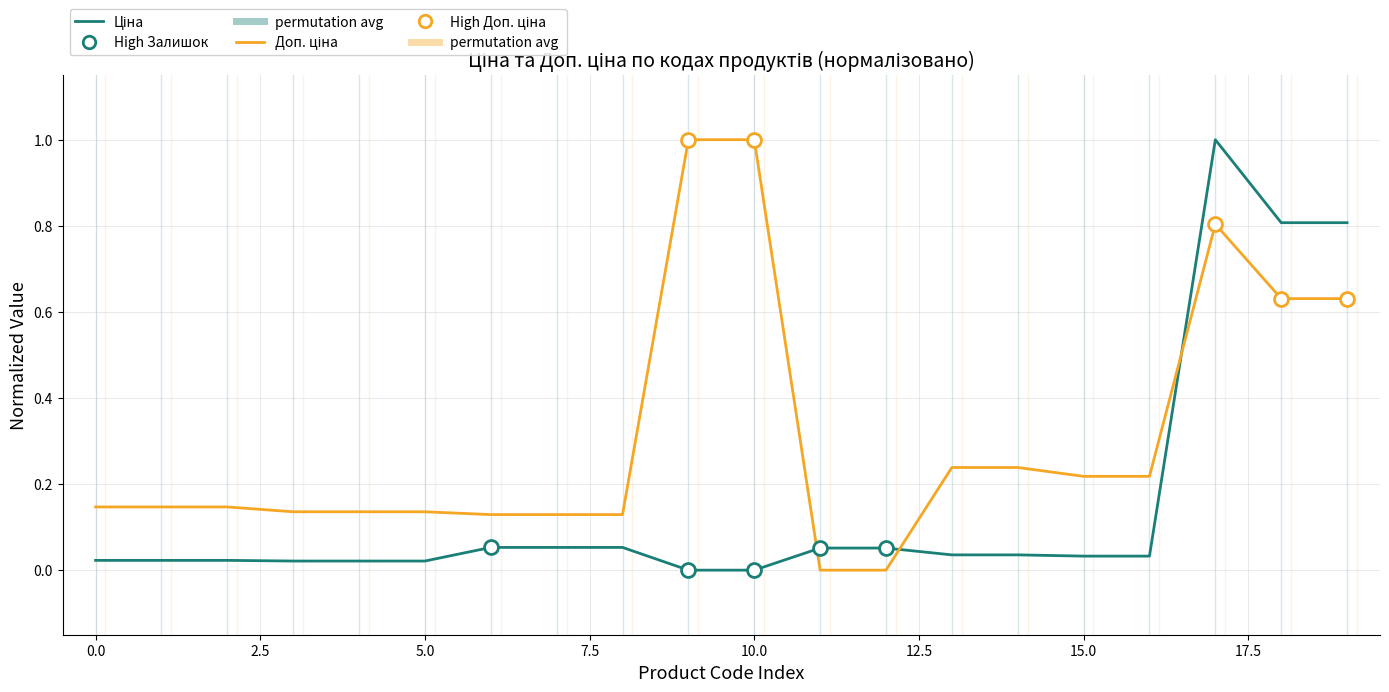

What is the maximum value shown in the chart?

1.0